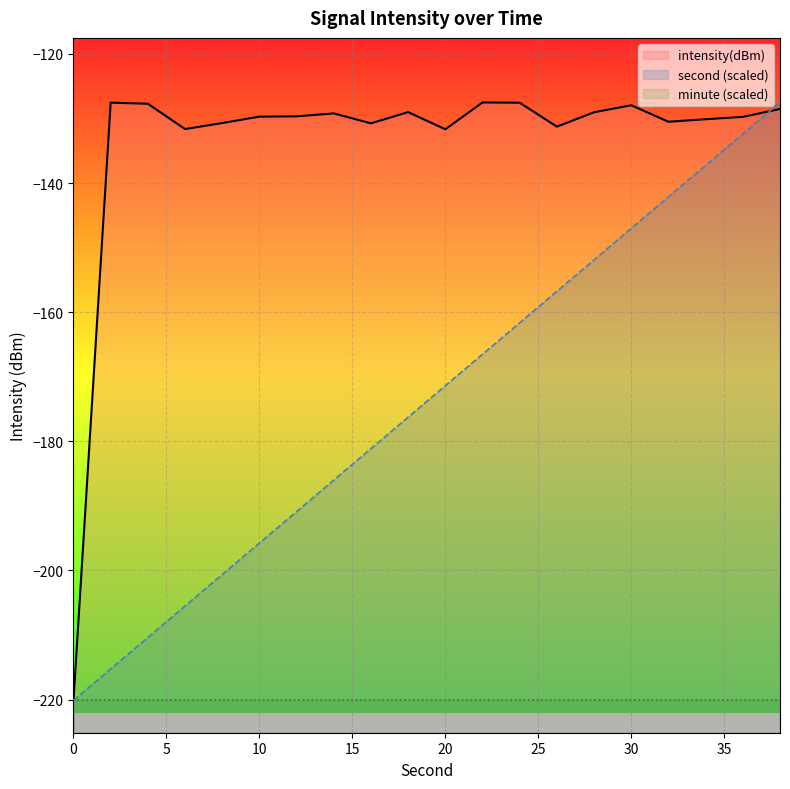

Does the chart display data point markers on the line(s)?

No